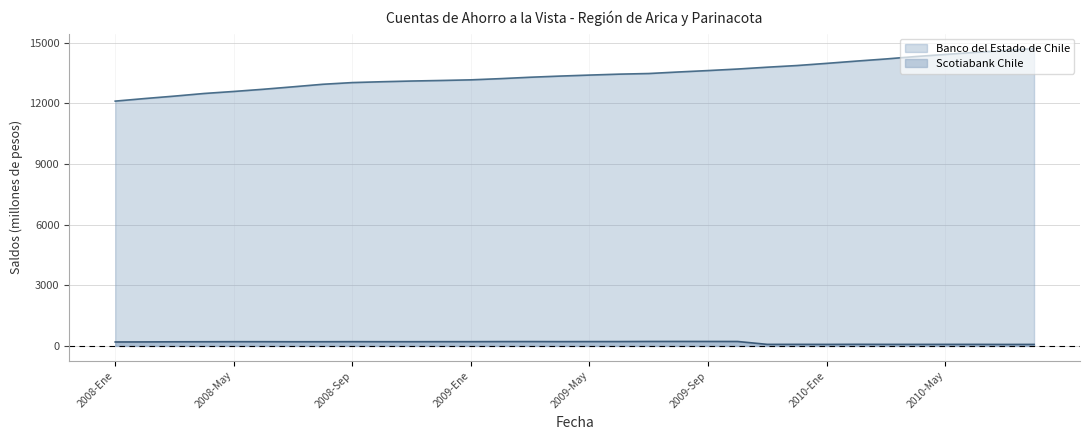

What is the value of the Scotiabank Chile point at the 26th from the left?

78